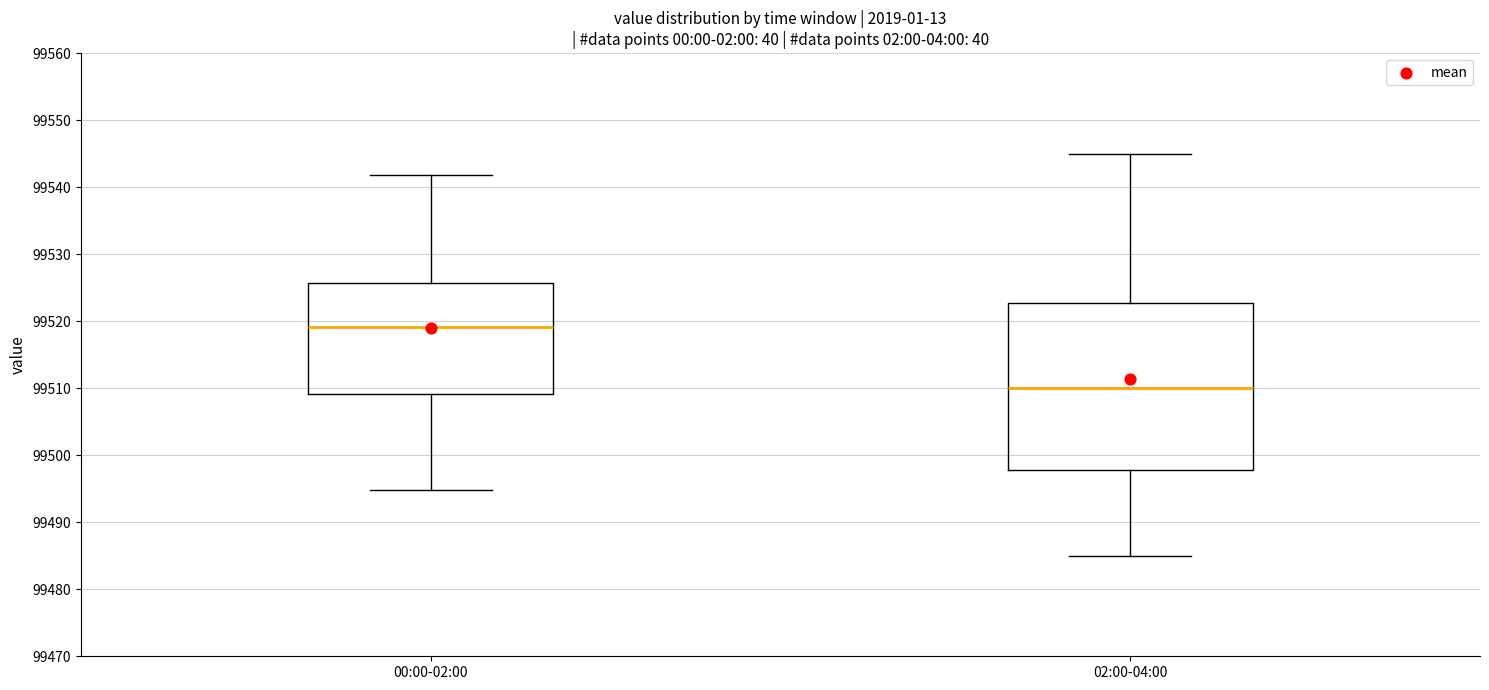

Reading left to right, transcribe this box plot: for each box, give where its median line is, the range the box spans, and where its two whiskers end, as read against the y-axis. The values are not printed on the chart, so give them approximately, as read against the axis.

00:00-02:00: median 99519, box 99509 to 99526, whiskers 99495 to 99542
02:00-04:00: median 99510, box 99498 to 99523, whiskers 99485 to 99545